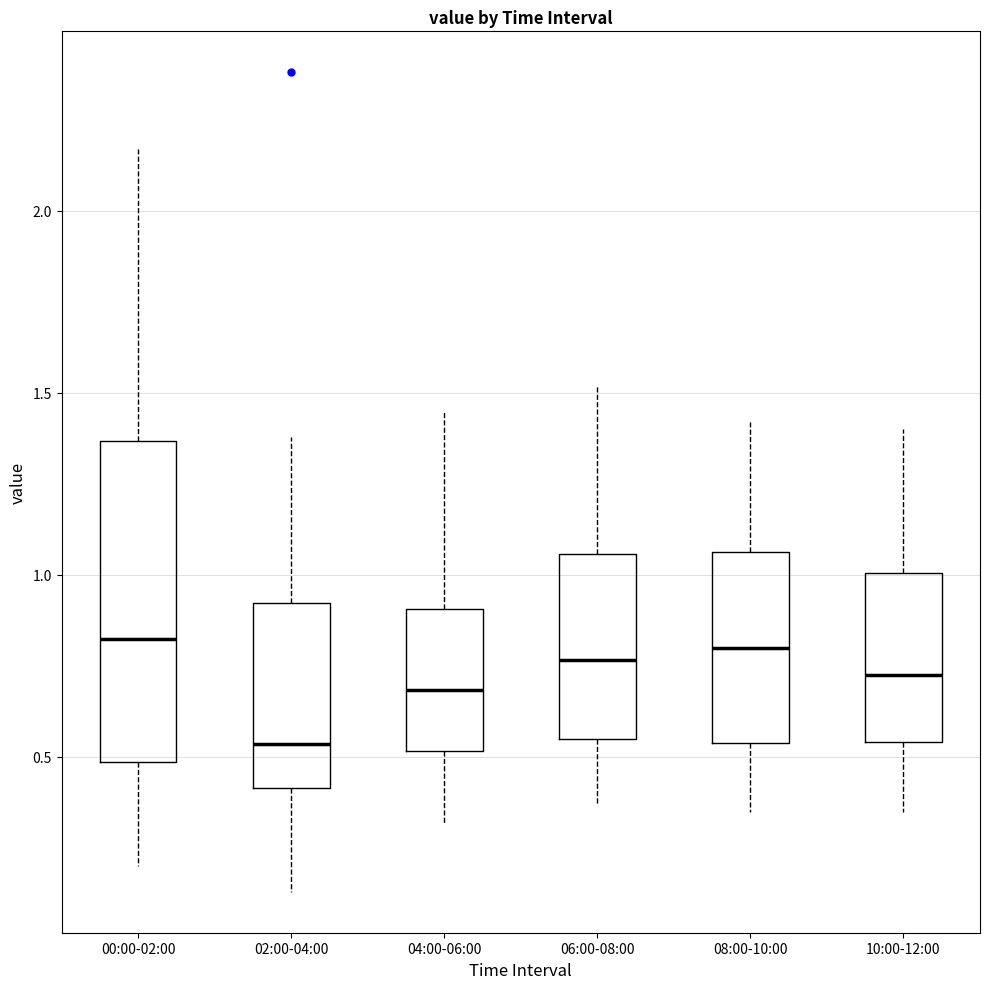

Which box's median line is the lowest?

02:00-04:00